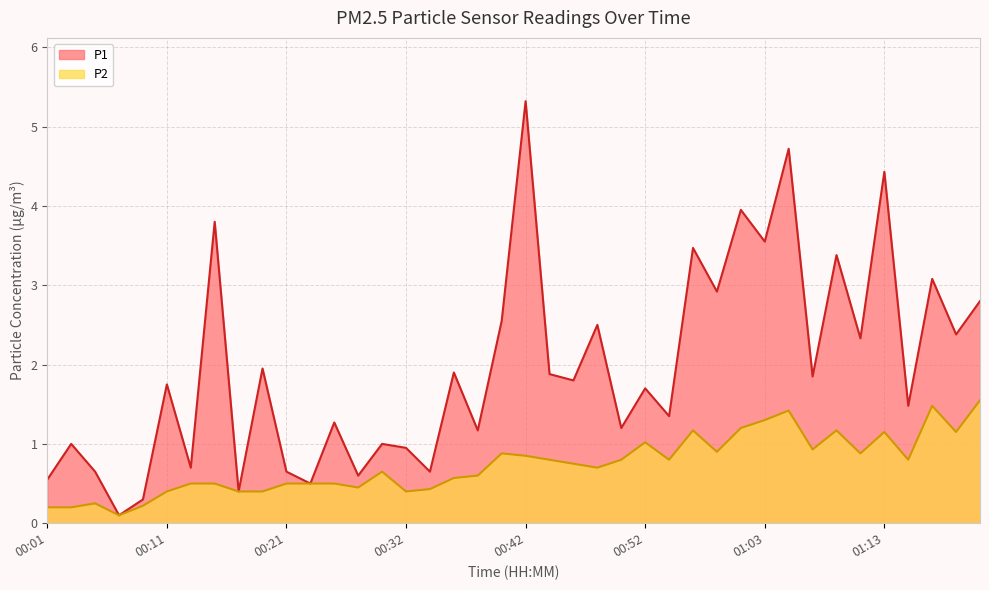

What is the total value across all series at 00:59?

3.8